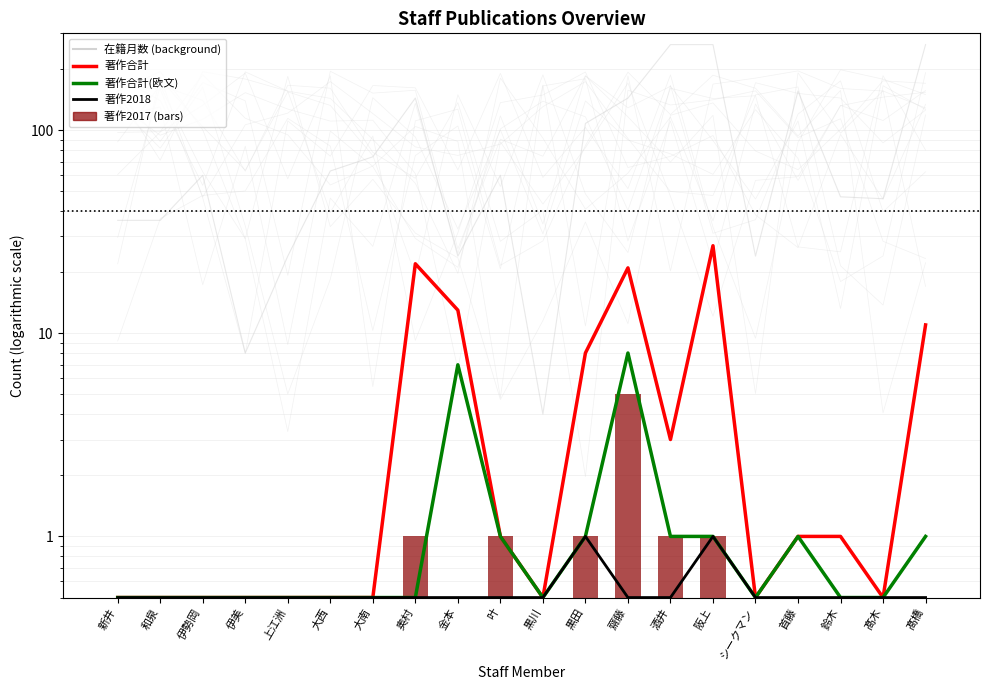

Is it true that 在籍月数 equals 24.7 at 新井?

False